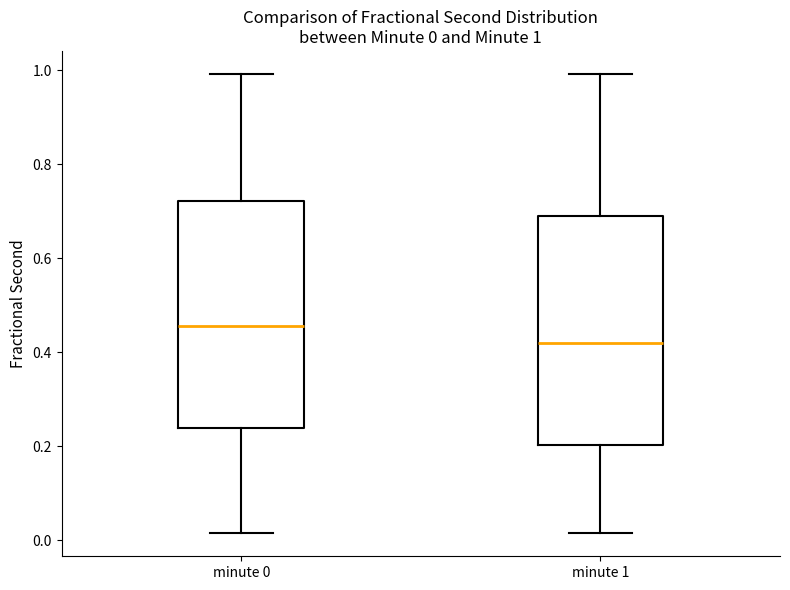

Which box's median line is the lowest?

minute 1